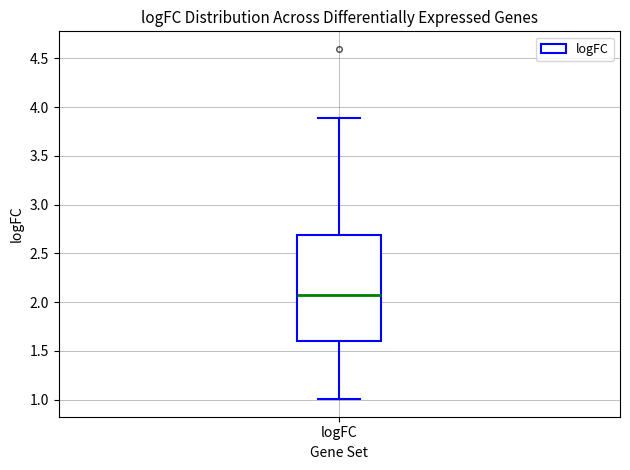

Transcribe this box plot: give where the median line is, the range the box spans, and where the two whiskers end, as read against the y-axis. The values are not printed on the chart, so give them approximately, as read against the axis.

median 2.1, box 1.6 to 2.7, whiskers 1.0 to 3.9